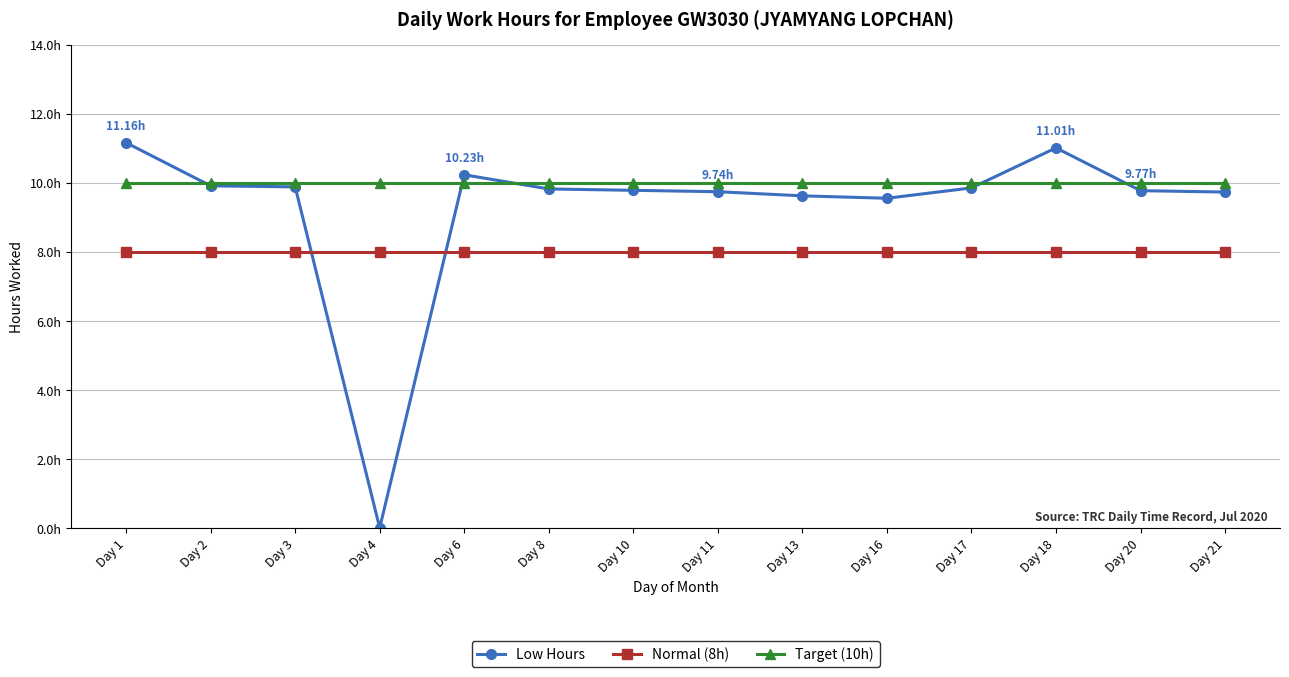

At which category is the sum across all series the highest?

Day 1